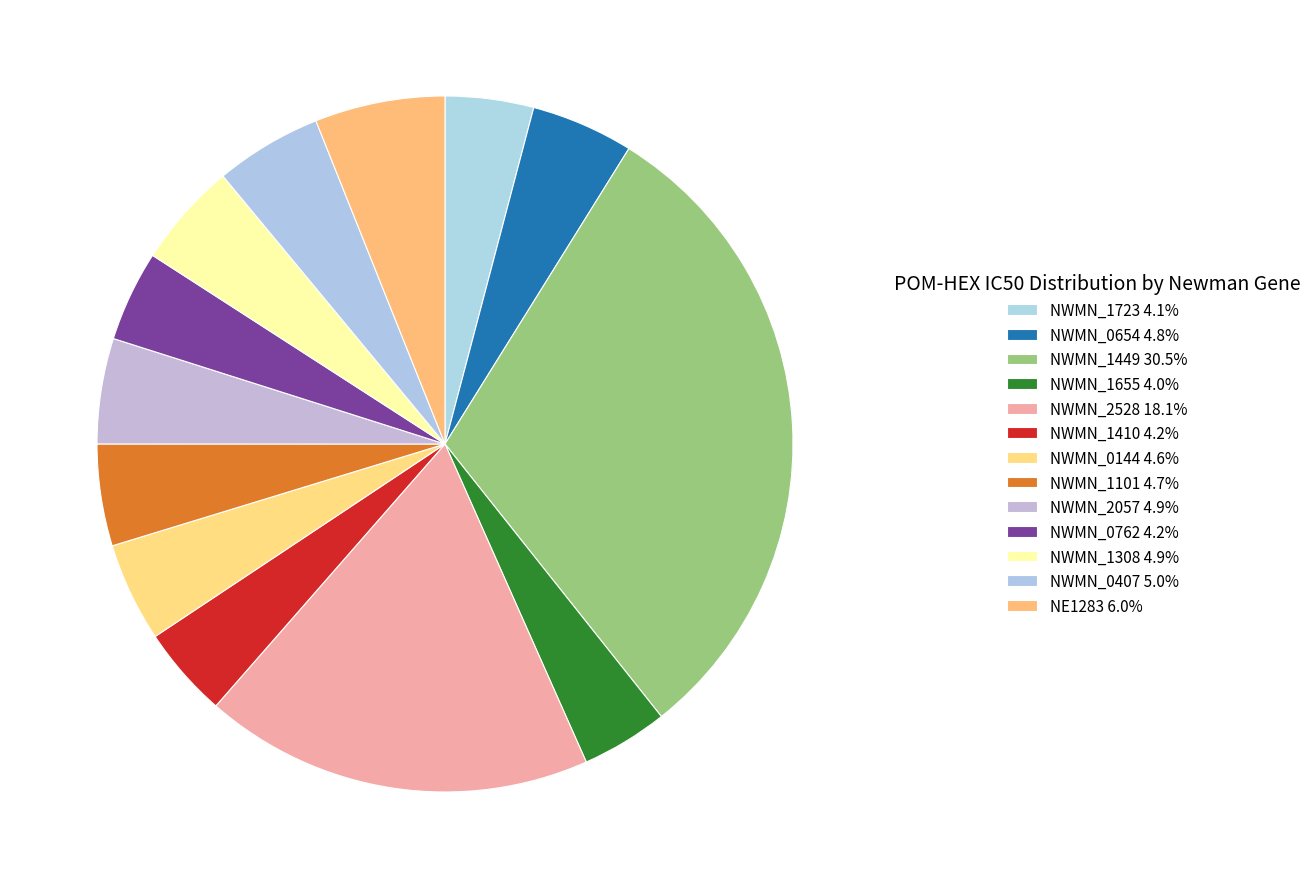

Does NWMN_1308 represent more than half of the total?

No